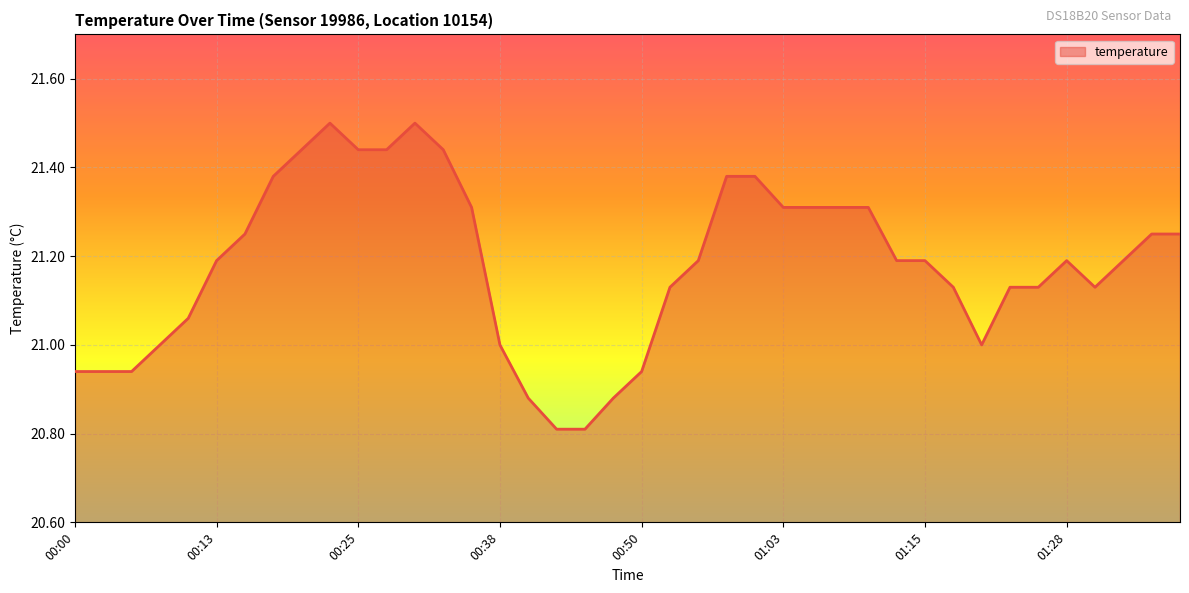

What is the difference between the maximum and minimum values?

0.7